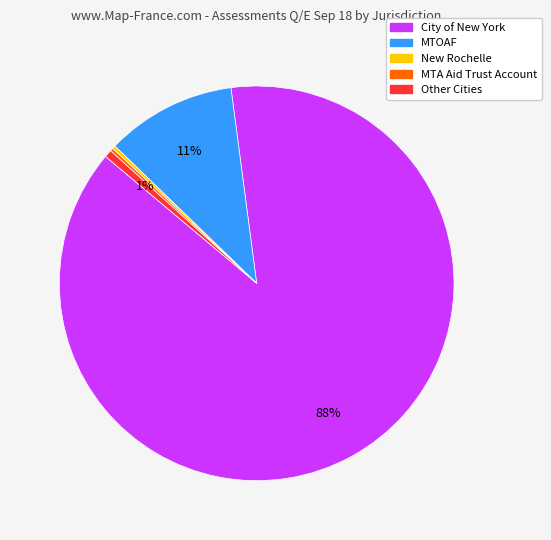

To the nearest percent, what is the difference between the largest and smallest slice percentages?

88%